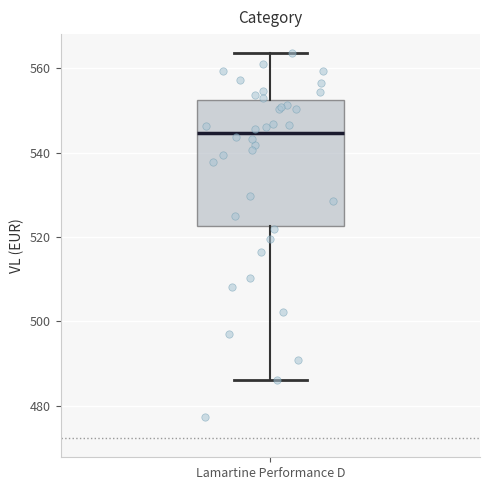

Where does the upper whisker of the box for Lamartine Performance D end on the y-axis? The values are not printed on the chart, so give them approximately, as read against the axis.

564